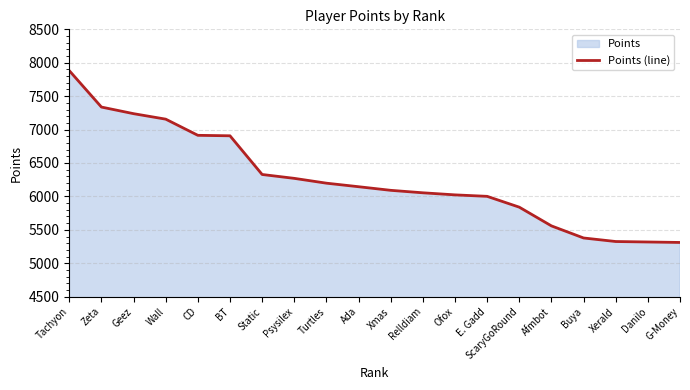

Rank the categories by value from highest to lowest.

Tachyon, Zeta, Geez, Wall, CD, BT, Static, Psysilex, Turtles, Ada, Xmas, Relldiam, Ofox, E. Gadd, ScaryGoRound, Afmbot, Buya, Xerald, Danilo, G-Money